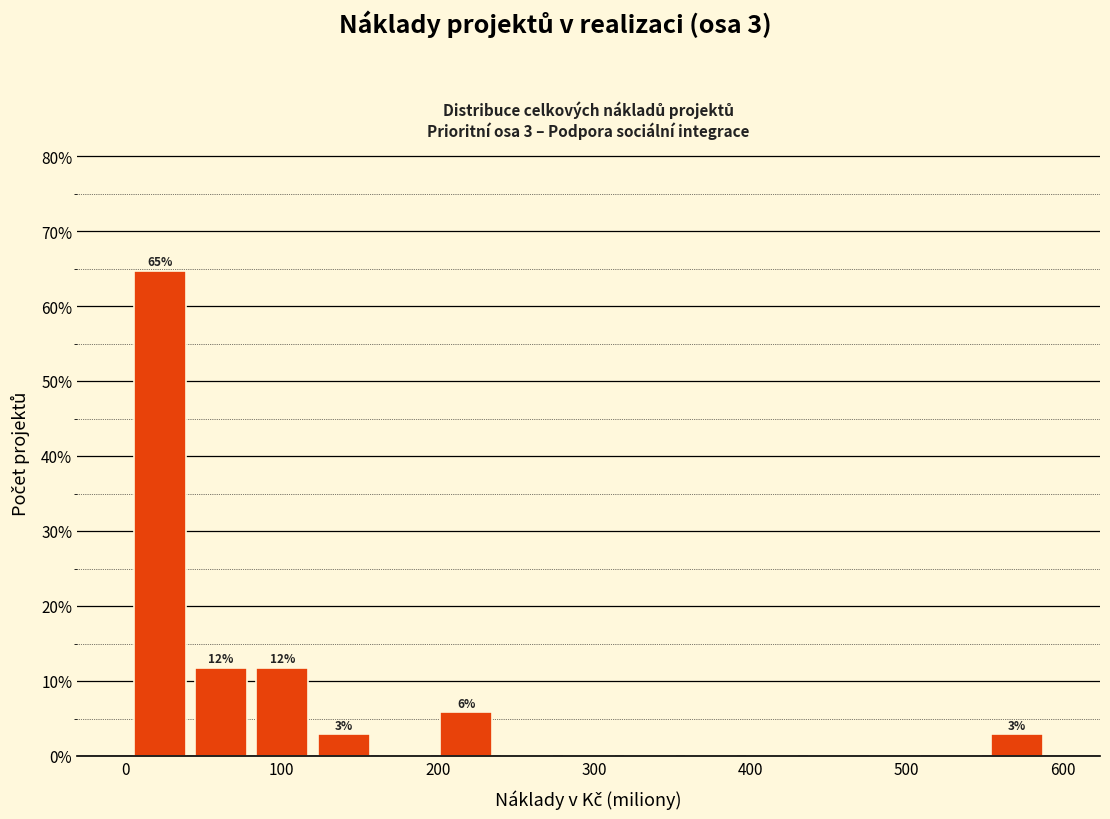

Around what value on the x-axis is the tallest bar? Give the approximate position of its centre, as read against the axis.

20